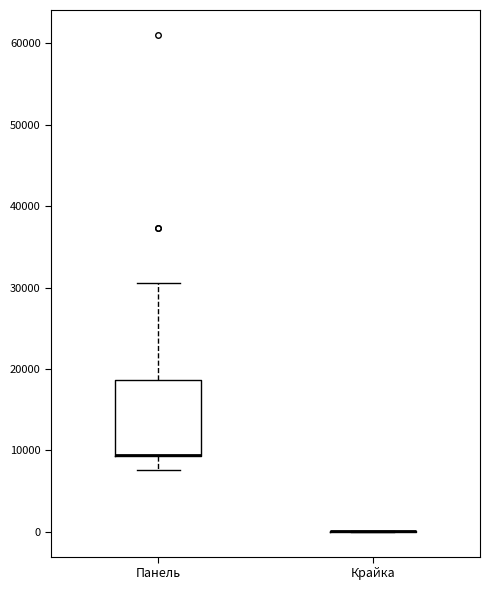

Reading left to right, transcribe this box plot: for each box, give where its median line is, the range the box spans, and where its two whiskers end, as read against the y-axis. The values are not printed on the chart, so give them approximately, as read against the axis.

Панель: median 9000 (drawn on the box's lower edge), box 9000 to 19000, whiskers 8000 to 31000
Крайка: box collapsed to a line at 0, whiskers 0 to 0